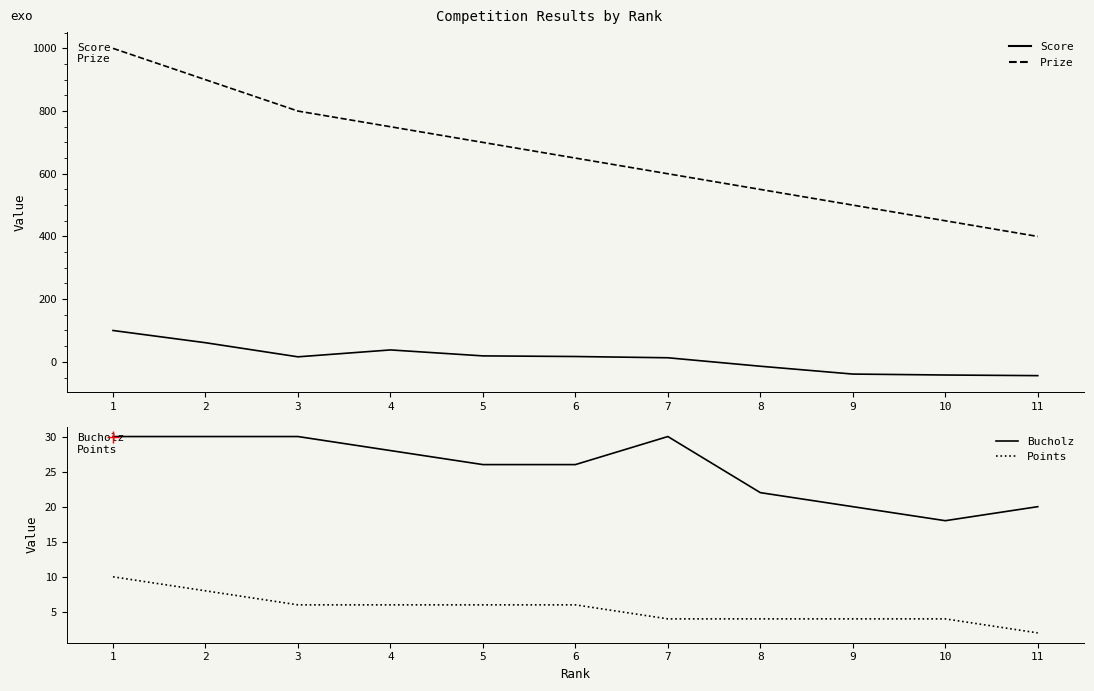

Reading right to left, list all the values displayed in this chart.

Score: -44	-42	-39	-14	13	17	19	38	16	61	100
Prize: 400	450	500	550	600	650	700	750	800	900	1000
Bucholz: 20	18	20	22	30	26	26	28	30	30	30
Points: 2	4	4	4	4	6	6	6	6	8	10